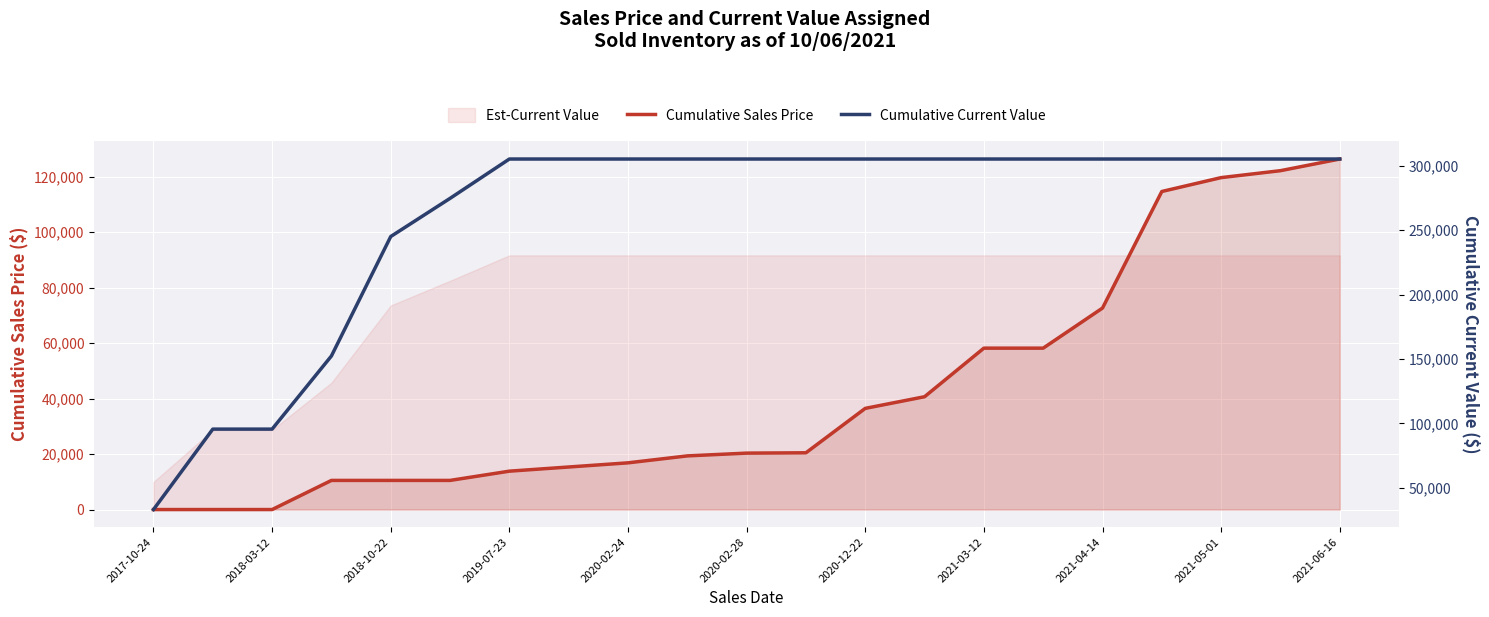

True or false: Cumulative Current Value has more than 2 points higher than both neighbors.

False